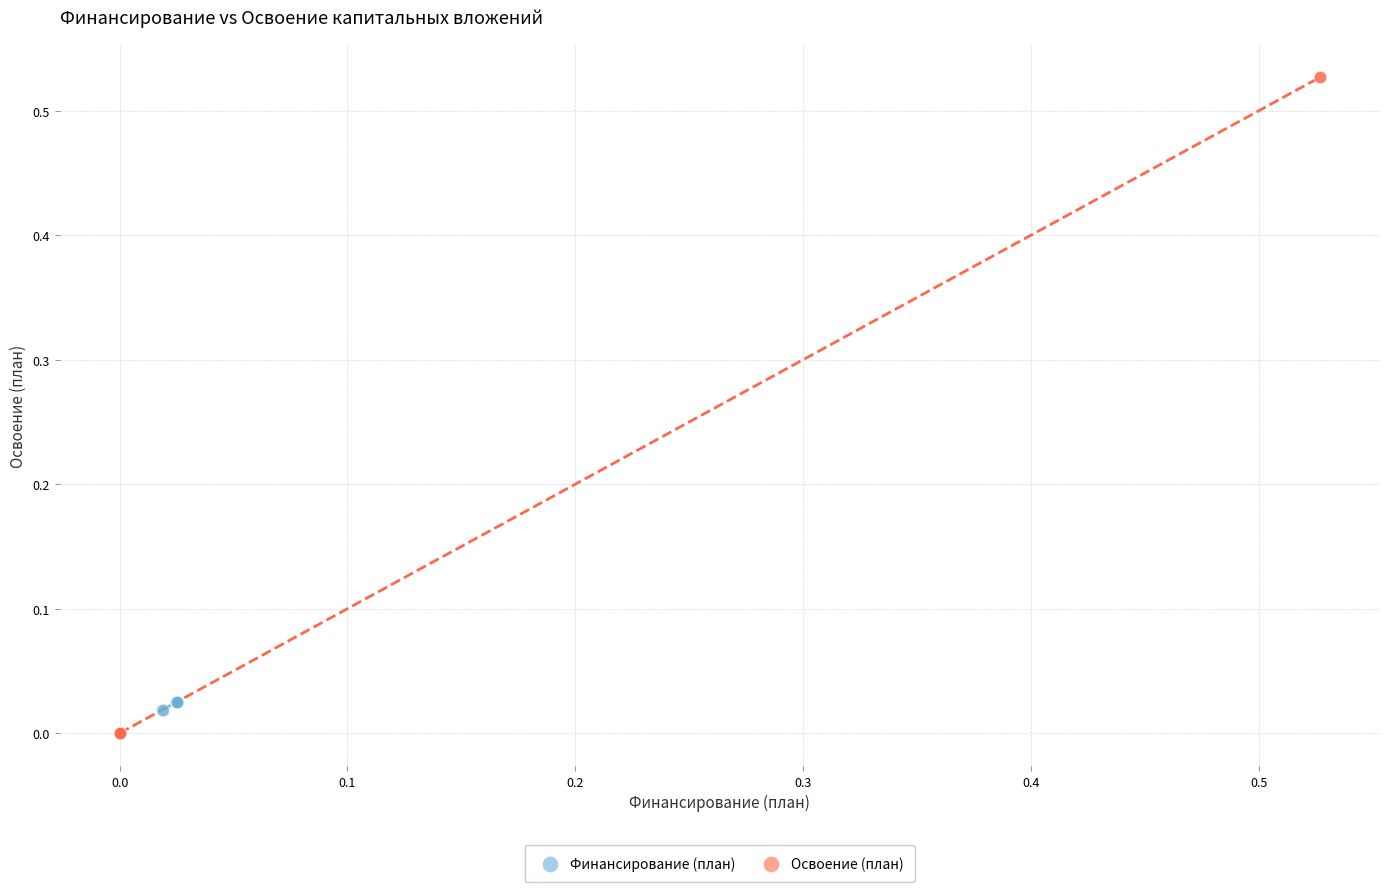

Which series reaches the maximum Y coordinate?

Освоение (план)